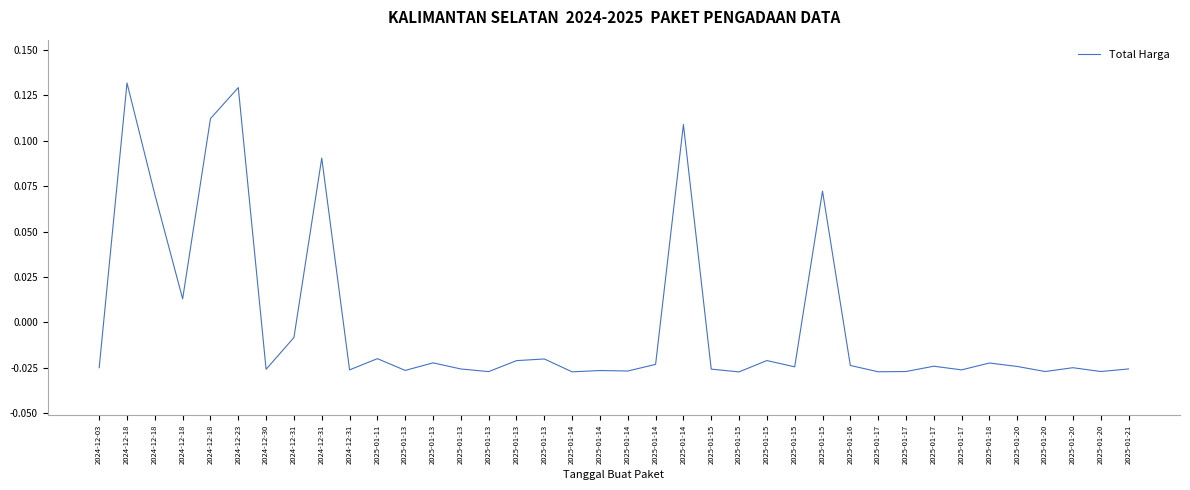

What is the label of the 20th point from the left?

2025-01-14